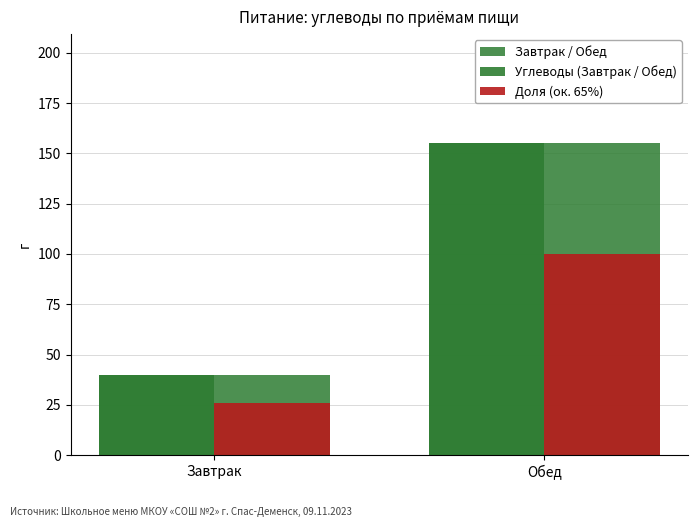

At which label is Доля (ок. 65%) closest to 63?

Завтрак